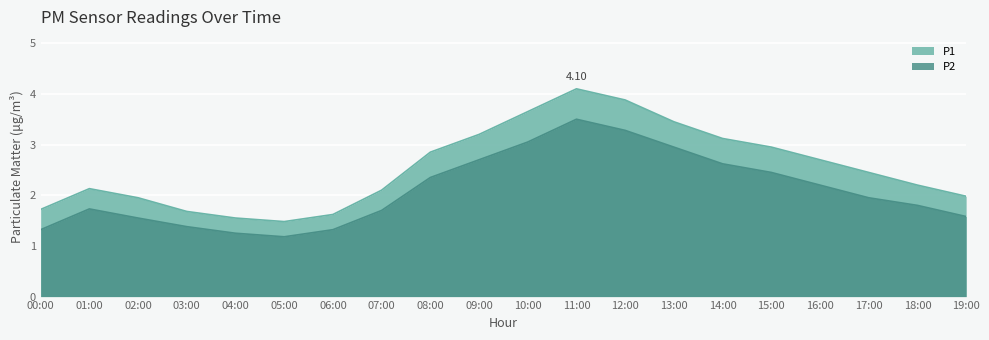

Between 05:00 and 13:00, which series saw the biggest shift?

P1